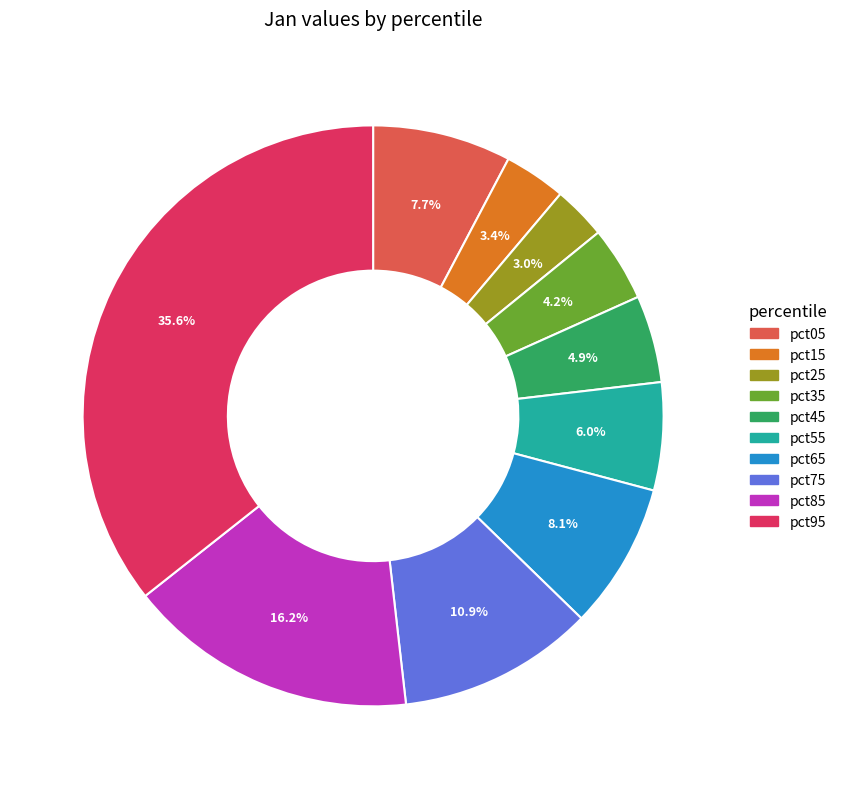

True or false: pct15 accounts for 3% of the total.

True